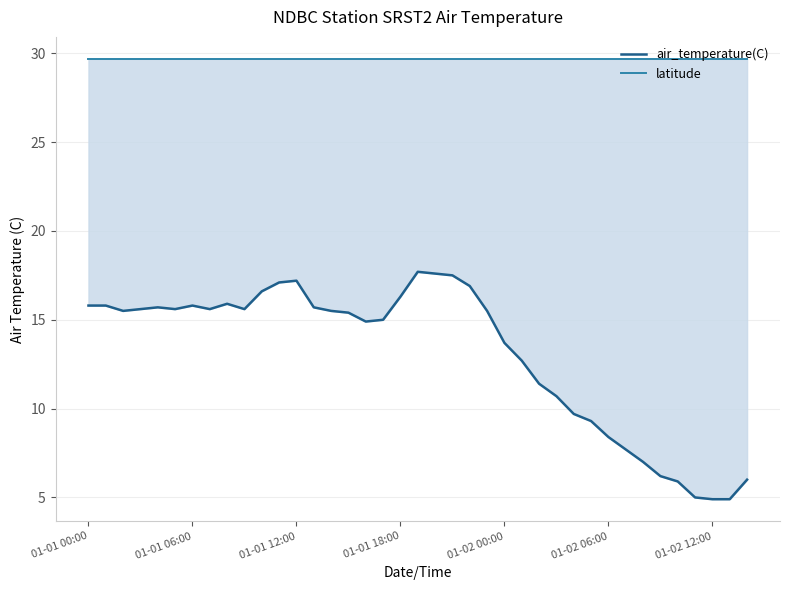

List the series in order of their overall mean, lowest first.

air_temperature(C), latitude